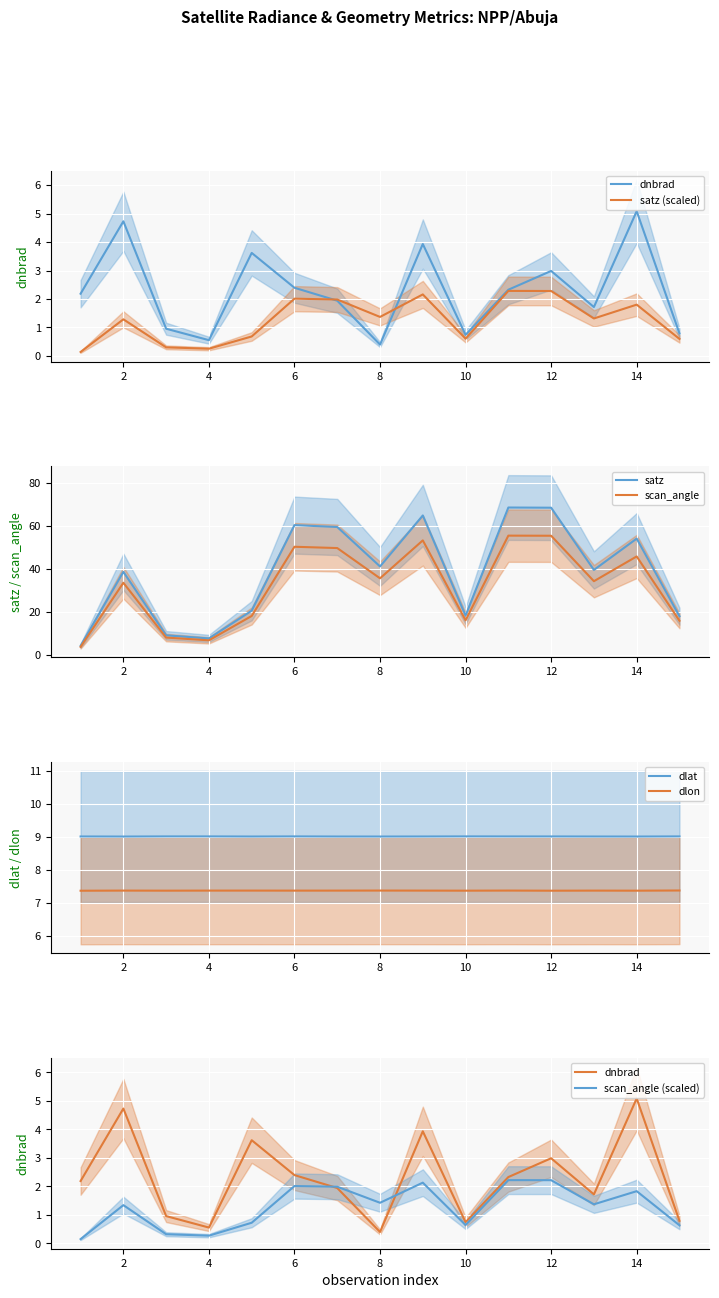

What is the lowest value of the dlat series?

9.0